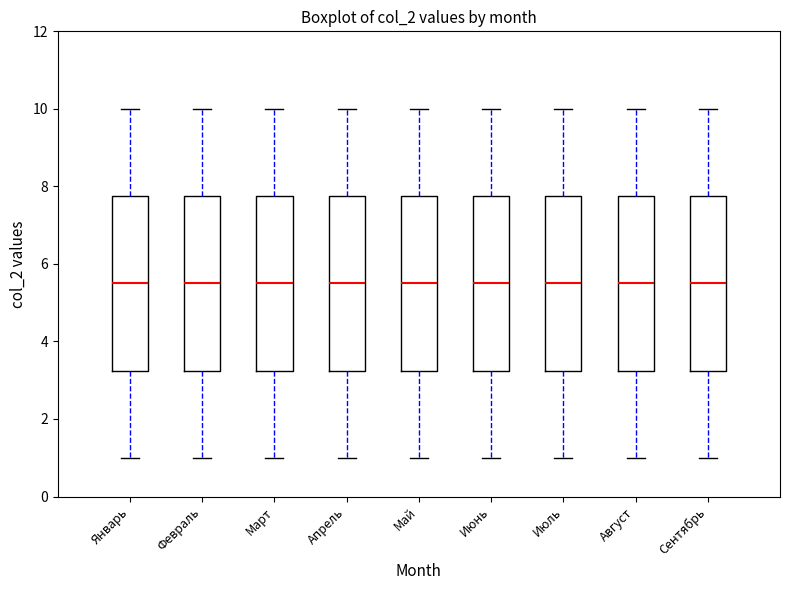

Reading left to right, transcribe this box plot: for each box, give where its median line is, the range the box spans, and where its two whiskers end, as read against the y-axis. The values are not printed on the chart, so give them approximately, as read against the axis.

Январь: median 5.6, box 3.2 to 7.8, whiskers 1.0 to 10.0
Февраль: median 5.6, box 3.2 to 7.8, whiskers 1.0 to 10.0
Март: median 5.6, box 3.2 to 7.8, whiskers 1.0 to 10.0
Апрель: median 5.6, box 3.2 to 7.8, whiskers 1.0 to 10.0
Май: median 5.6, box 3.2 to 7.8, whiskers 1.0 to 10.0
Июнь: median 5.6, box 3.2 to 7.8, whiskers 1.0 to 10.0
Июль: median 5.6, box 3.2 to 7.8, whiskers 1.0 to 10.0
Август: median 5.6, box 3.2 to 7.8, whiskers 1.0 to 10.0
Сентябрь: median 5.6, box 3.2 to 7.8, whiskers 1.0 to 10.0